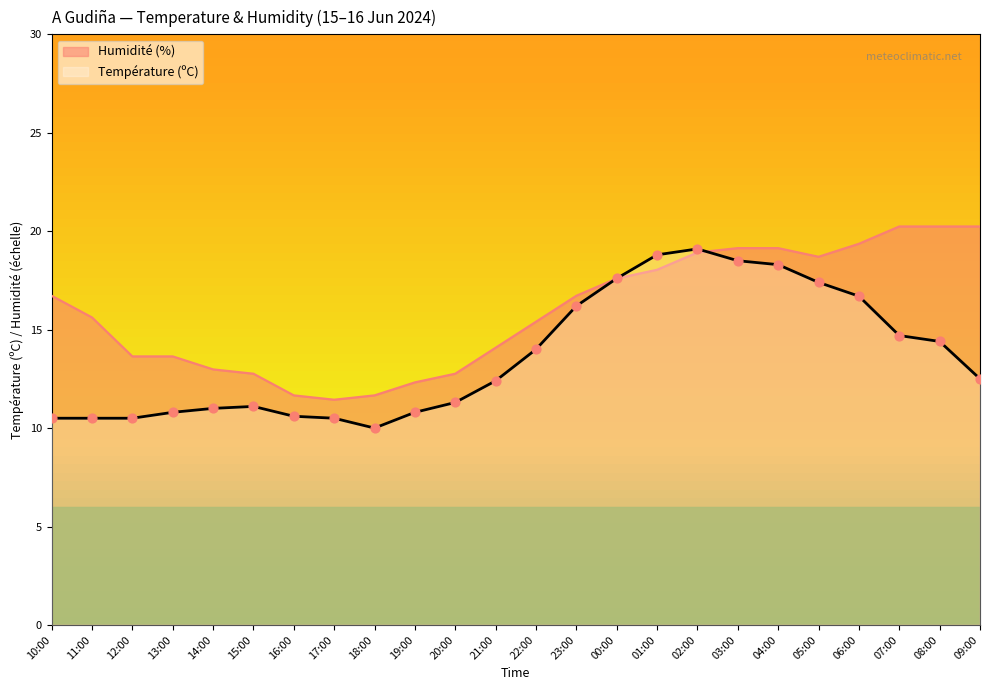

Is the value of Température (ºC) at 06:00 greater than the value of Humidité (%) at 14:00?

Yes